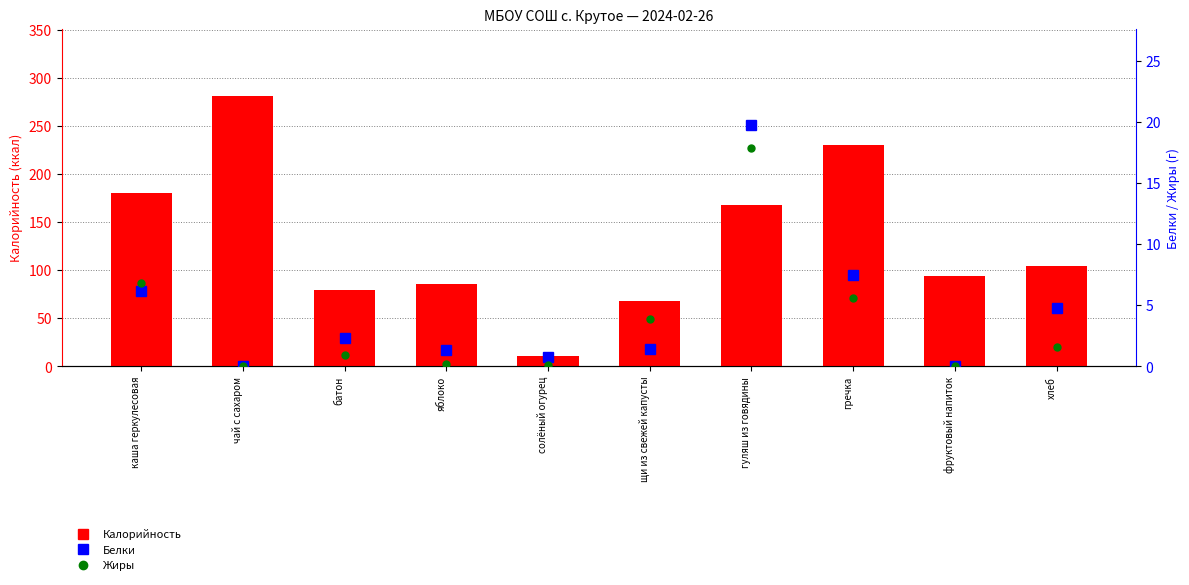

What is the difference between the maximum and second lowest values in the Жиры series?

17.9